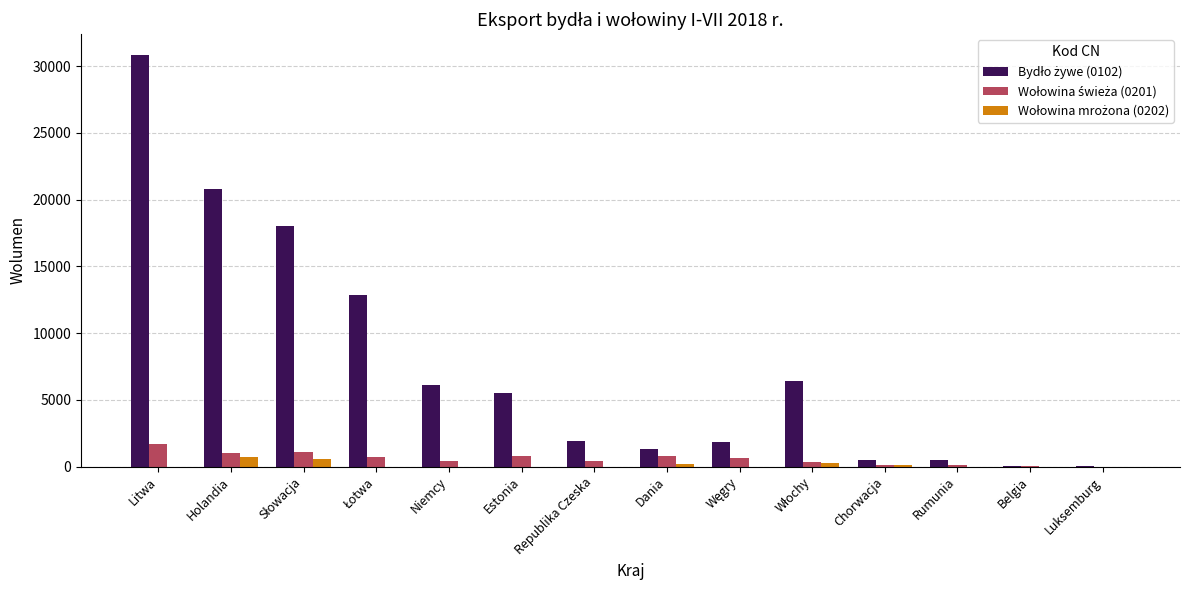

At which category is the sum across all series the highest?

Litwa